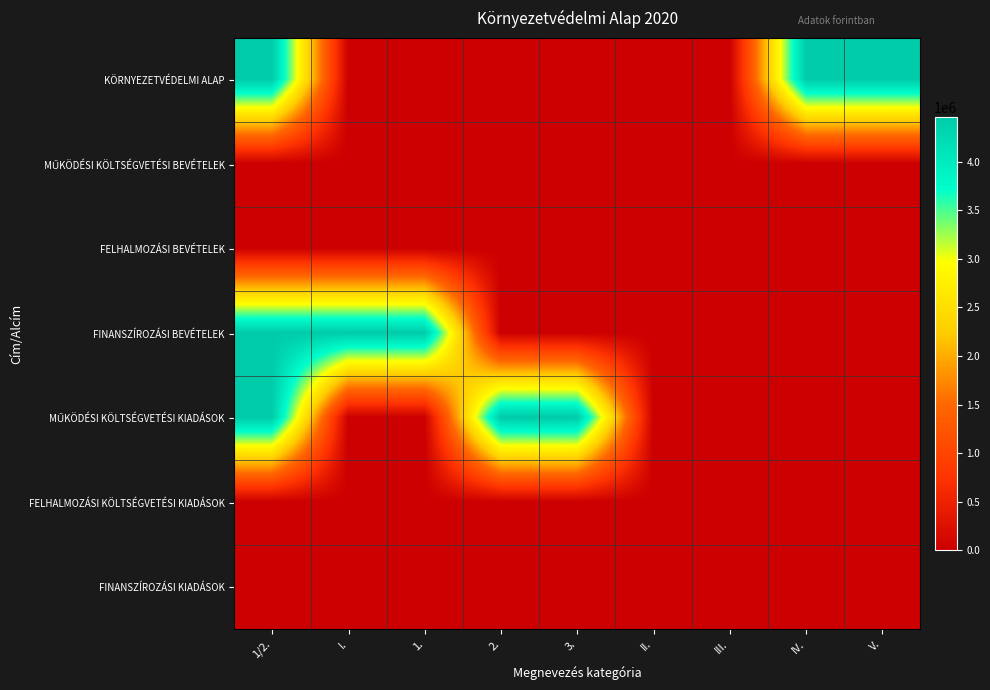

Rank the series by their maximum value, from lowest to highest.

MŰKÖDÉSI KÖLTSÉGVETÉSI BEVÉTELEK, FELHALMOZÁSI BEVÉTELEK, FELHALMOZÁSI KÖLTSÉGVETÉSI KIADÁSOK, FINANSZÍROZÁSI KIADÁSOK, KÖRNYEZETVÉDELMI ALAP, FINANSZÍROZÁSI BEVÉTELEK, MŰKÖDÉSI KÖLTSÉGVETÉSI KIADÁSOK